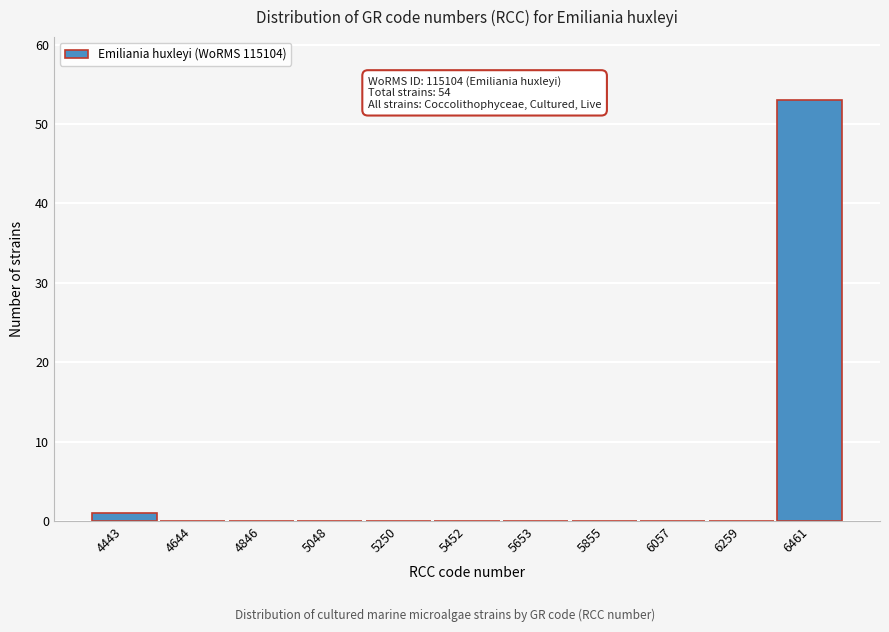

Reading right to left, list all the values displayed in this chart.

6461=53	6259=0	6057=0	5855=0	5653=0	5452=0	5250=0	5048=0	4846=0	4644=0	4443=1